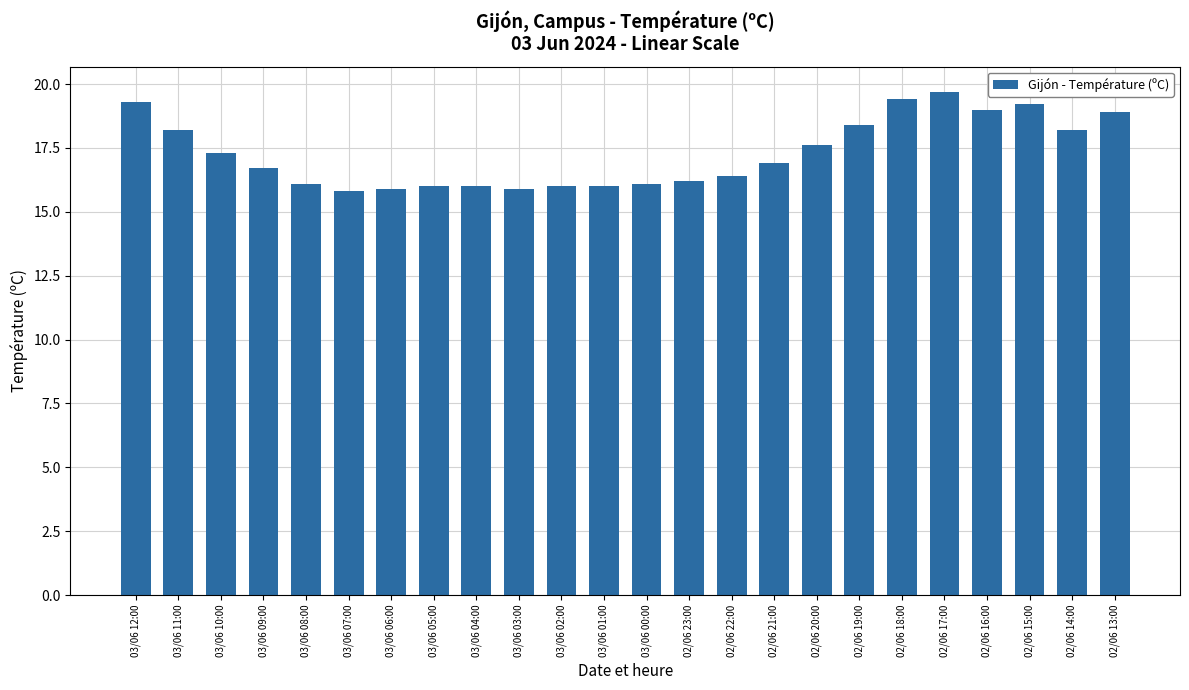

Reading left to right, what are all the values shown in this chart?

19.3	18.2	17.3	16.7	16.1	15.8	15.9	16.0	16.0	15.9	16.0	16.0	16.1	16.2	16.4	16.9	17.6	18.4	19.4	19.7	19.0	19.2	18.2	18.9